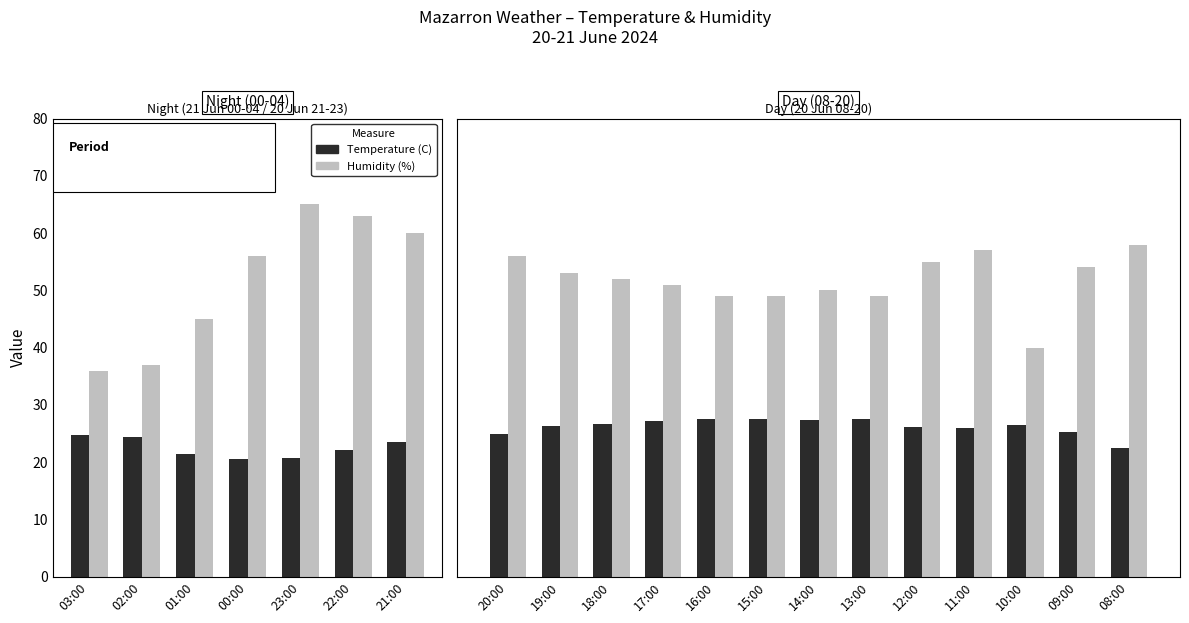

At 11:00, list the series in order from smallest to largest.

Temperature (C), Humidity (%)